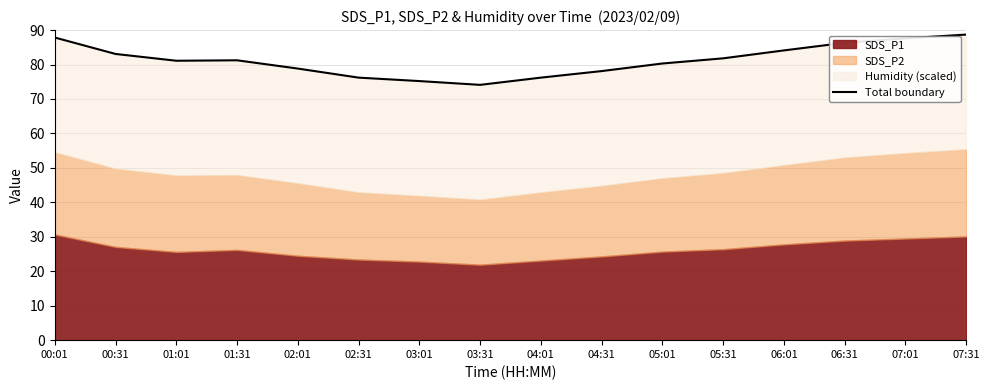

Rank the categories by value from highest to lowest.

07:31, 00:01, 07:01, 06:31, 06:01, 00:31, 05:31, 01:31, 01:01, 05:01, 02:01, 04:31, 04:01, 02:31, 03:01, 03:31